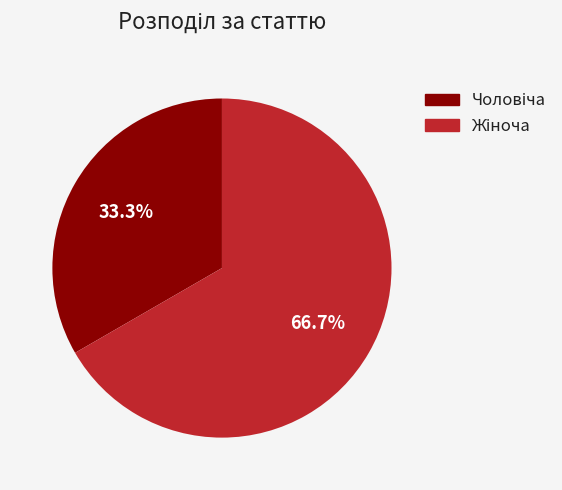

What percentage do Чоловіча and Жіноча together represent?

100.0%